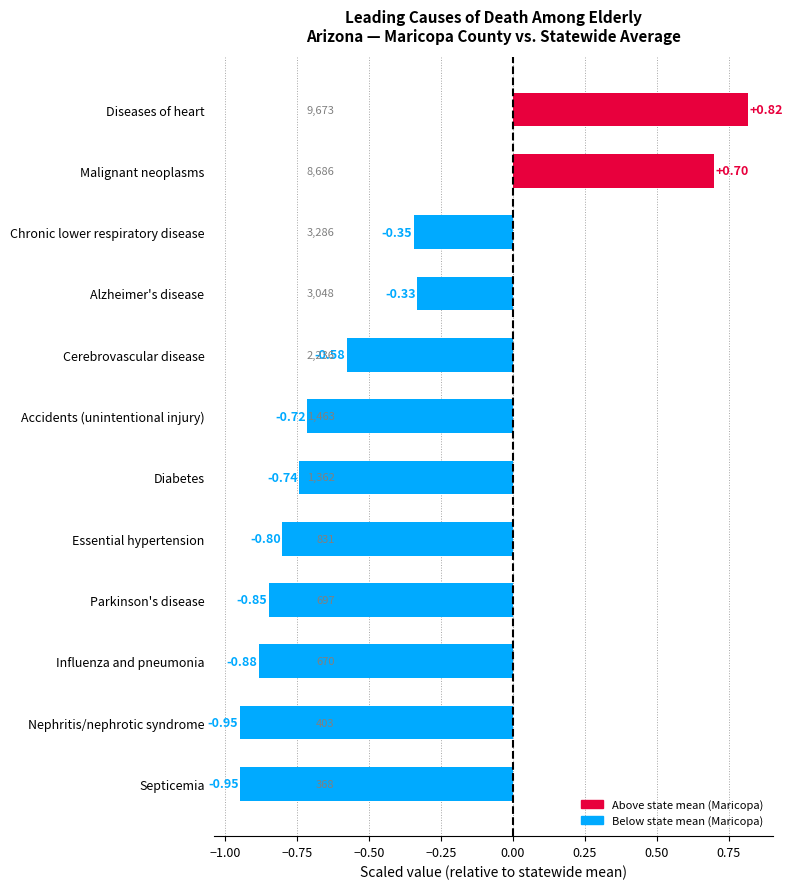

At which category does the chart reach its peak across all series?

Diseases of heart